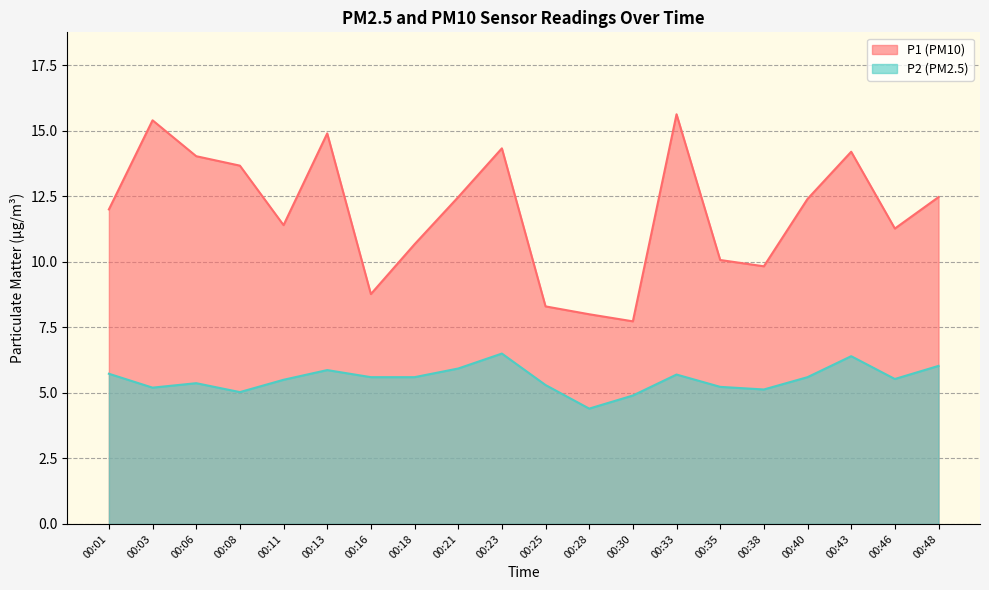

At which category does P2 reach its first local peak?

00:06